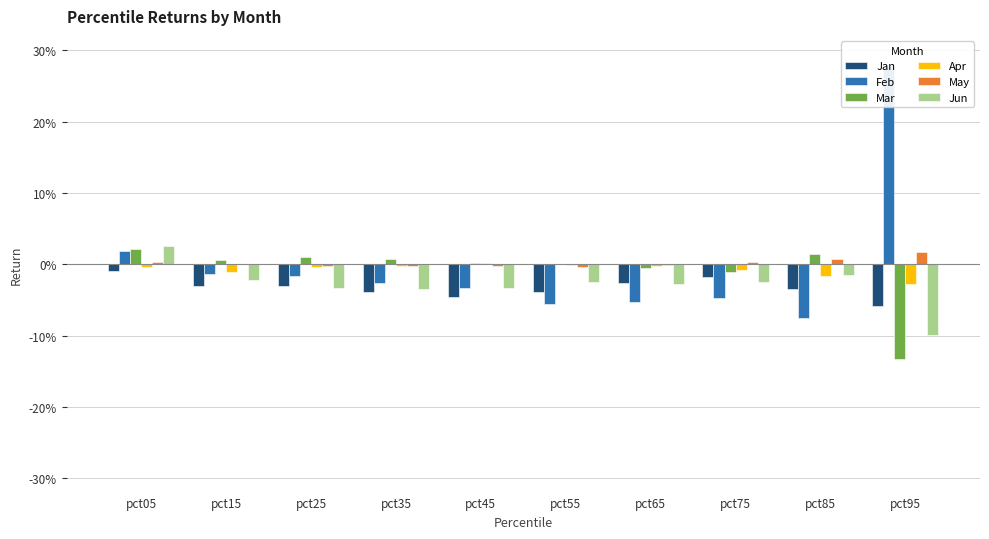

List the labels in order of Mar value, smallest first.

pct95, pct75, pct65, pct55, pct45, pct15, pct35, pct25, pct85, pct05